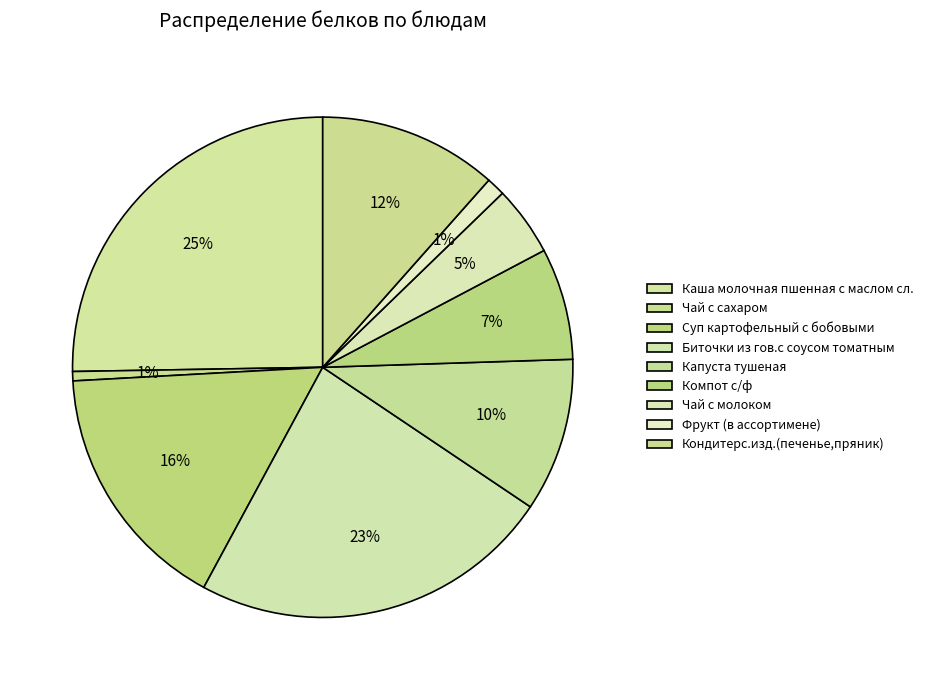

Count the number of slices in the pie.

9